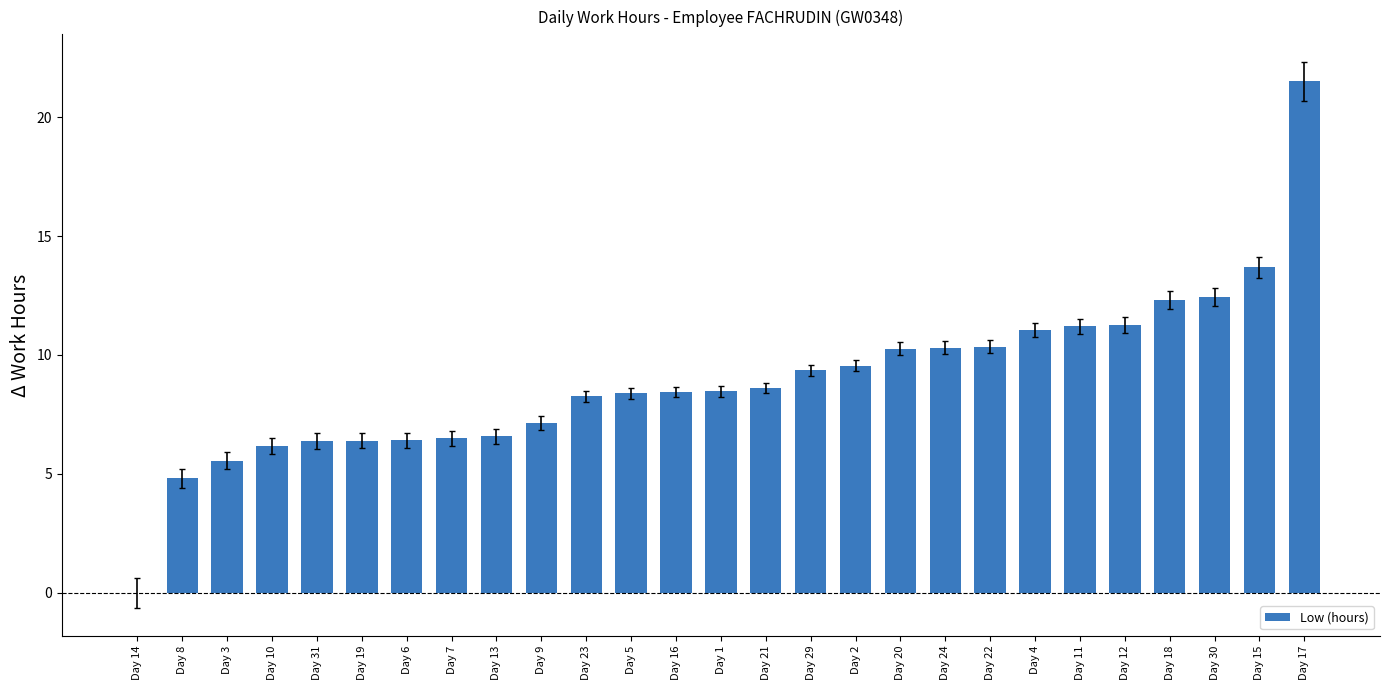

How many distinct data groups are displayed?

1